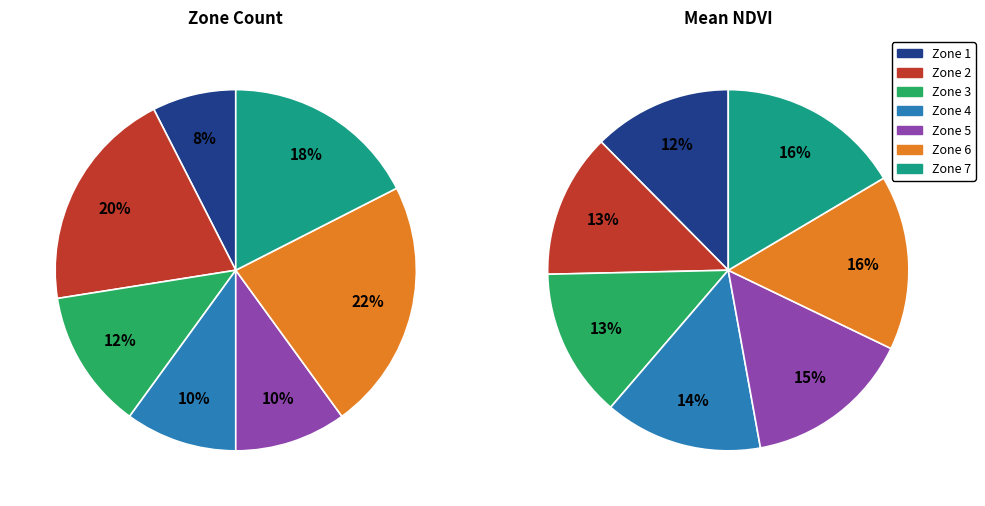

Count the number of slices in the pie.

7